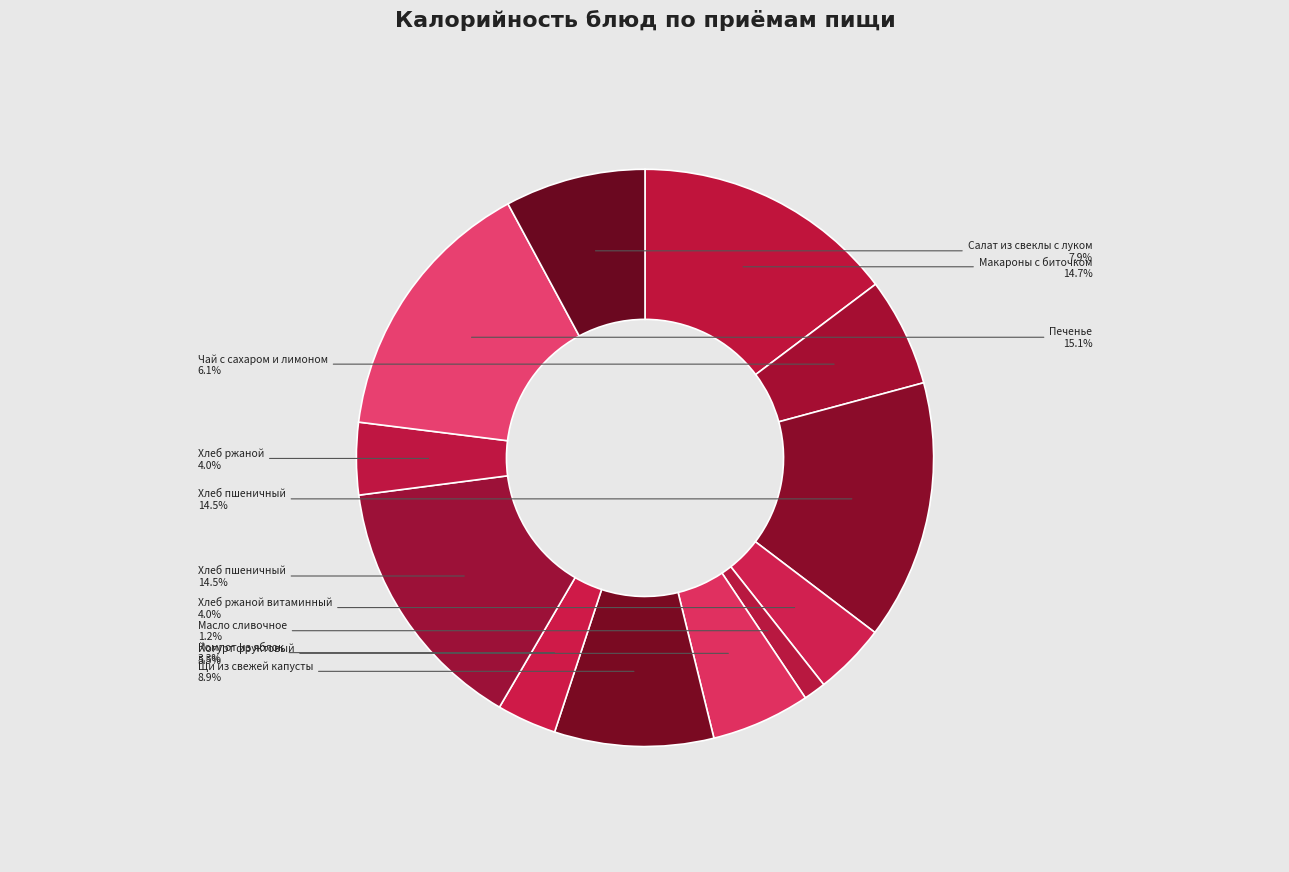

How many segments does this pie chart have?

12